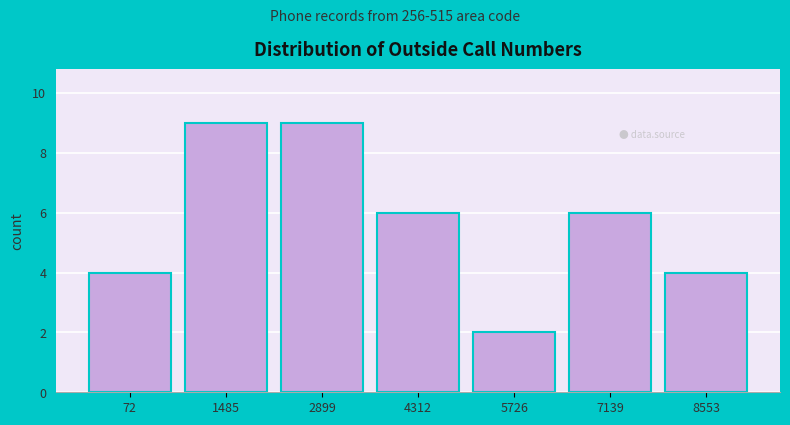

Reading right to left, extract all data points from this chart.

4	6	2	6	9	9	4